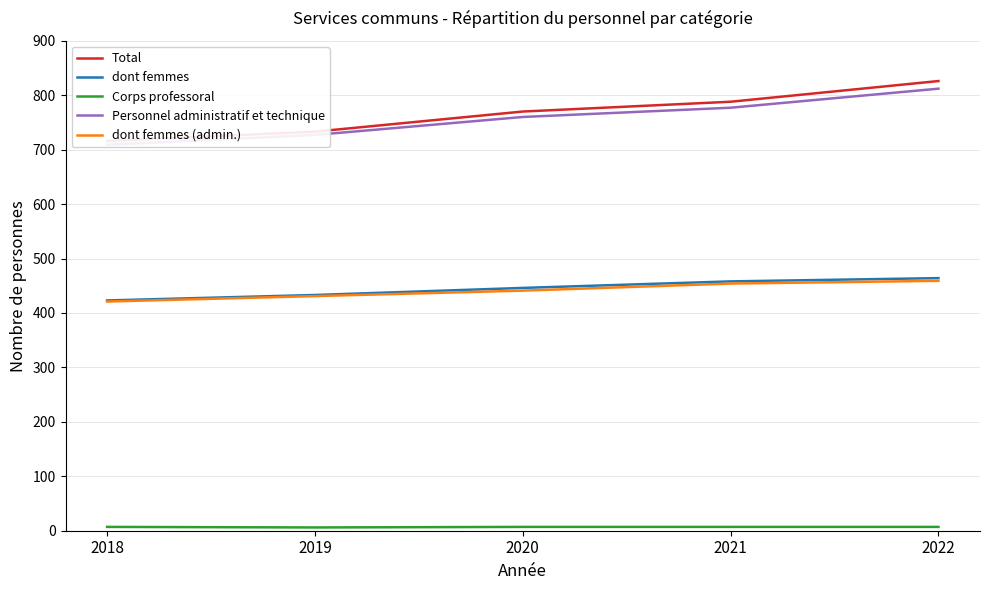

What is the value of the Corps professoral point at the 1st from the left?

7